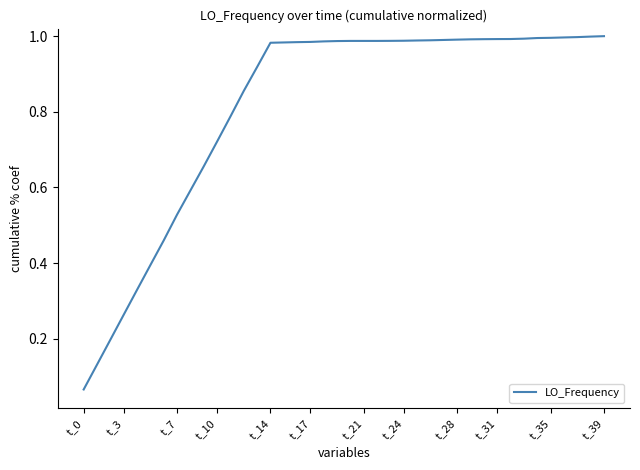

Does the chart display data point markers on the line(s)?

No